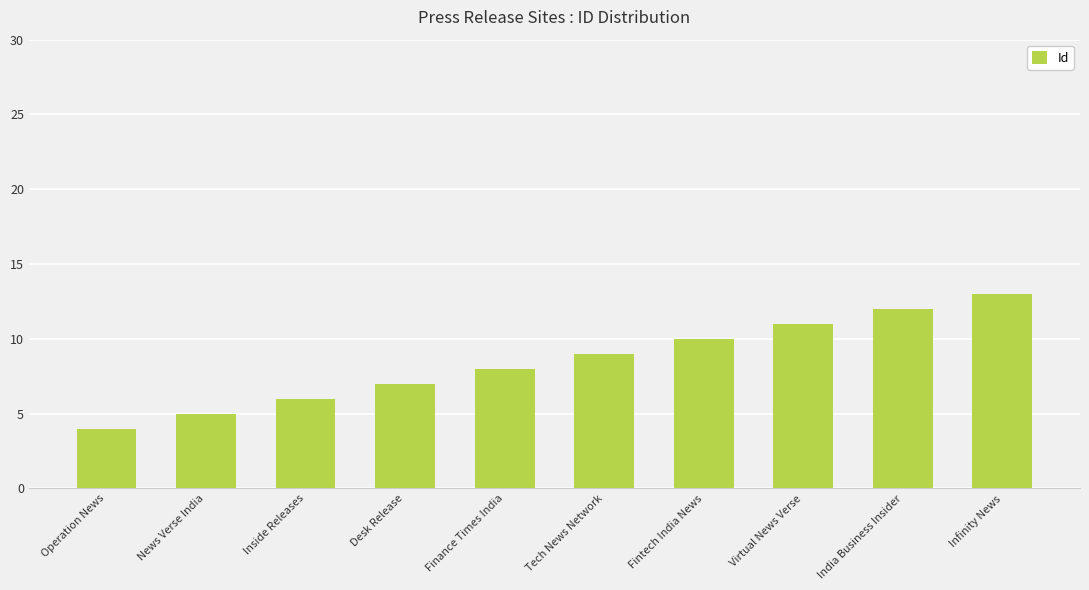

Rank the categories by value from highest to lowest.

Infinity News, India Business Insider, Virtual News Verse, Fintech India News, Tech News Network, Finance Times India, Desk Release, Inside Releases, News Verse India, Operation News